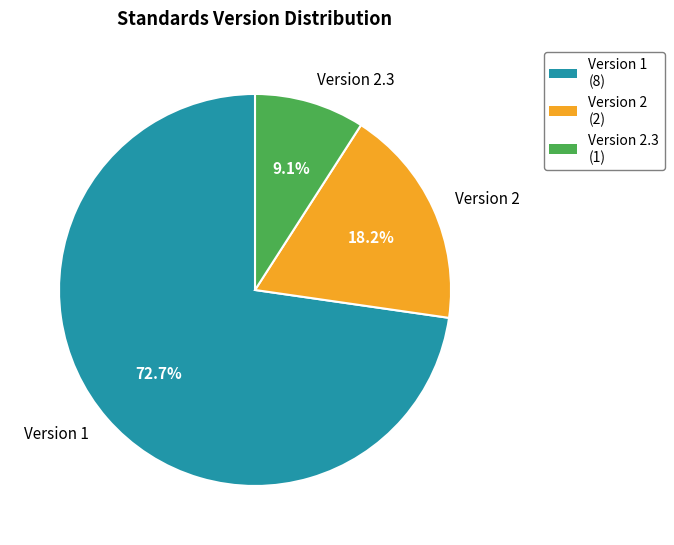

What portion of the pie excludes Version 2.3?

90.9%